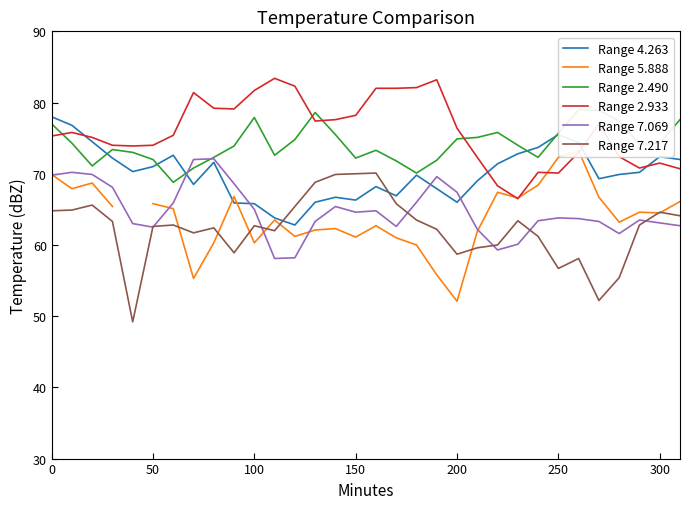

True or false: Range 2.933 and Range 7.069 intersect in this chart.

False